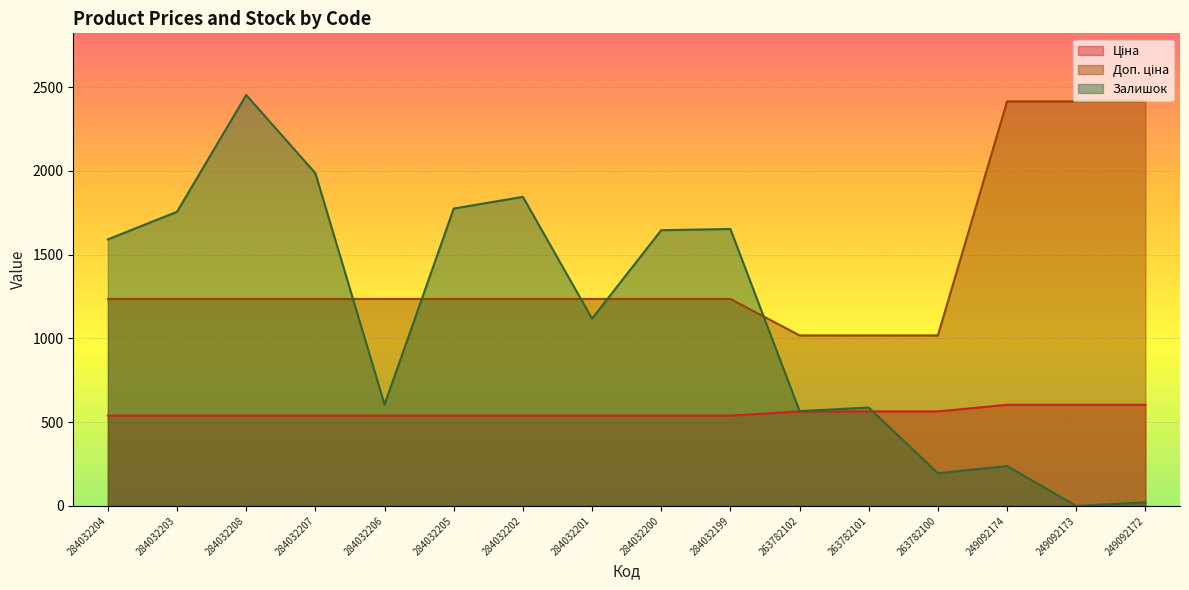

How many times do Залишок and Ціна cross each other?

1